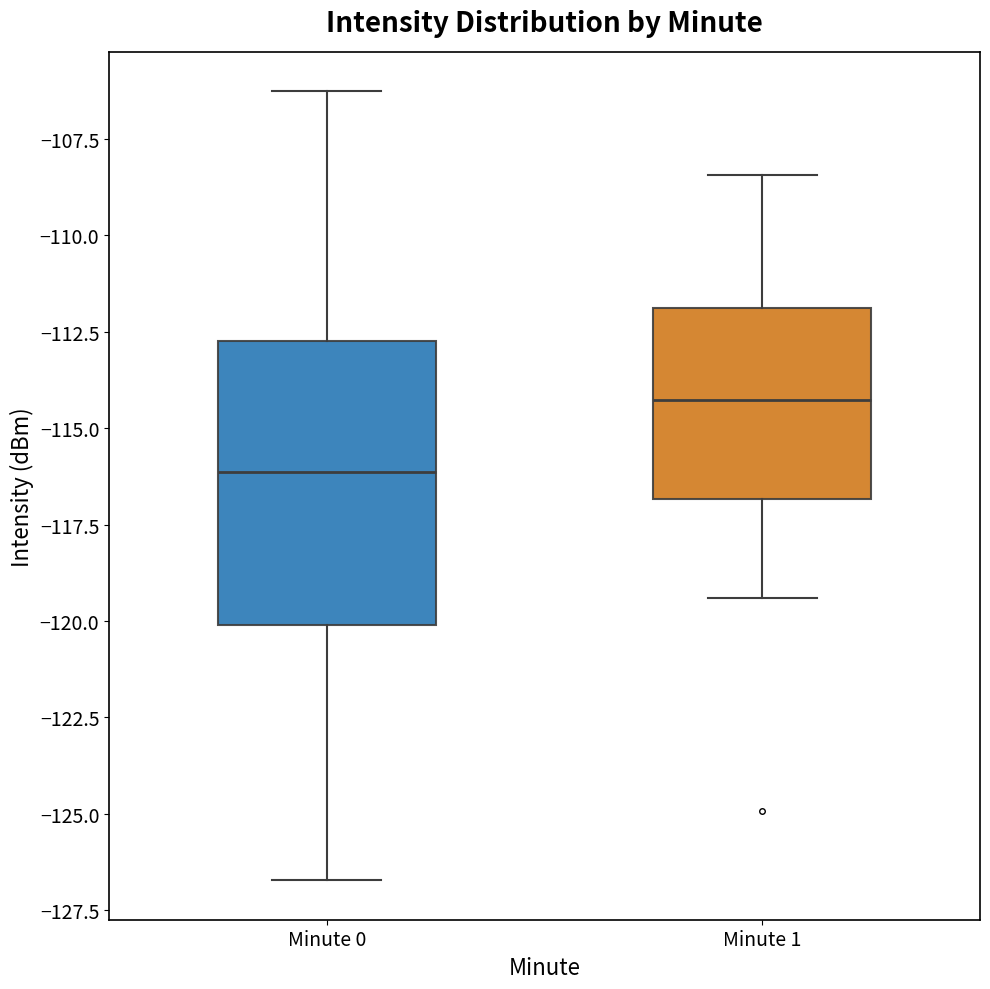

Which box has the highest median line?

Minute 1